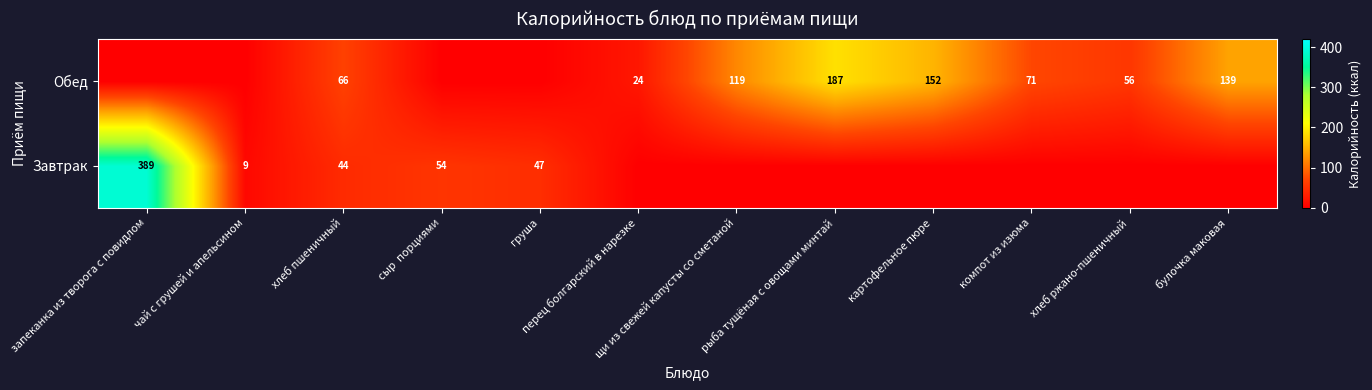

The value of Завтрак at чай с грушей и апельсином is 9. True or false?

True